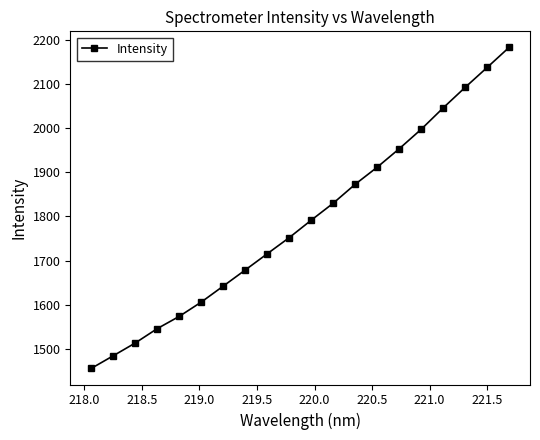

What is the value of the 18th point from the left?

2092.0